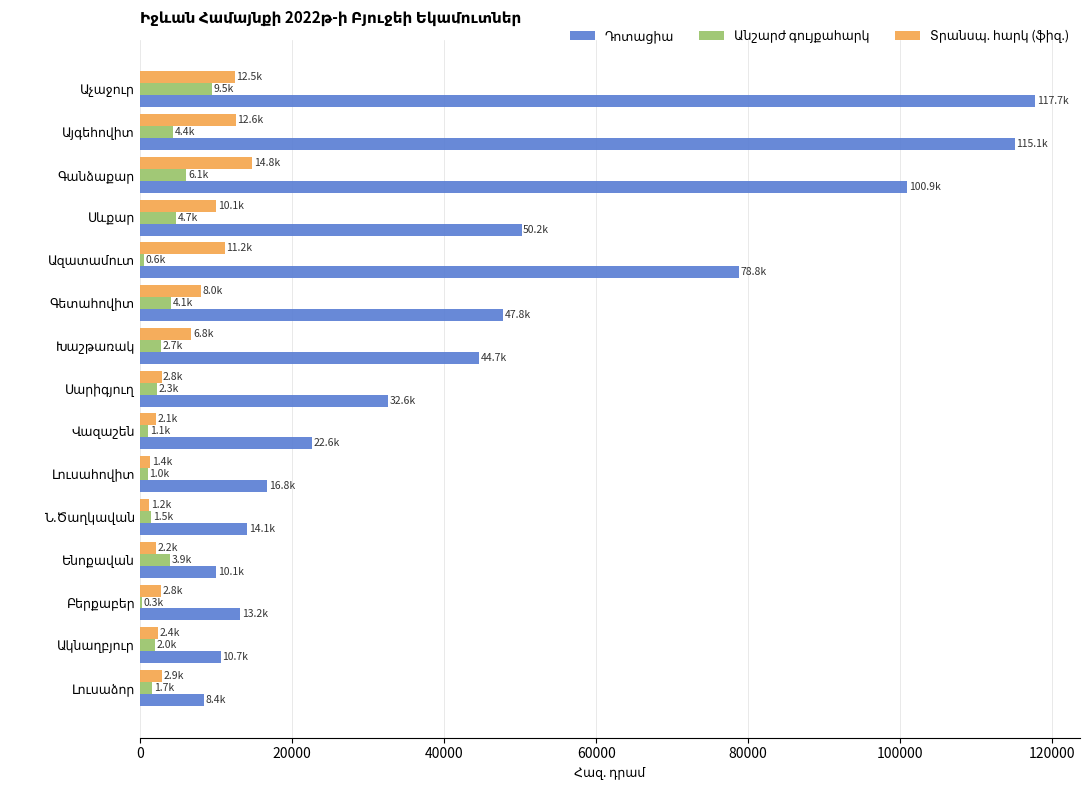

What is the greatest value displayed?

117741.7